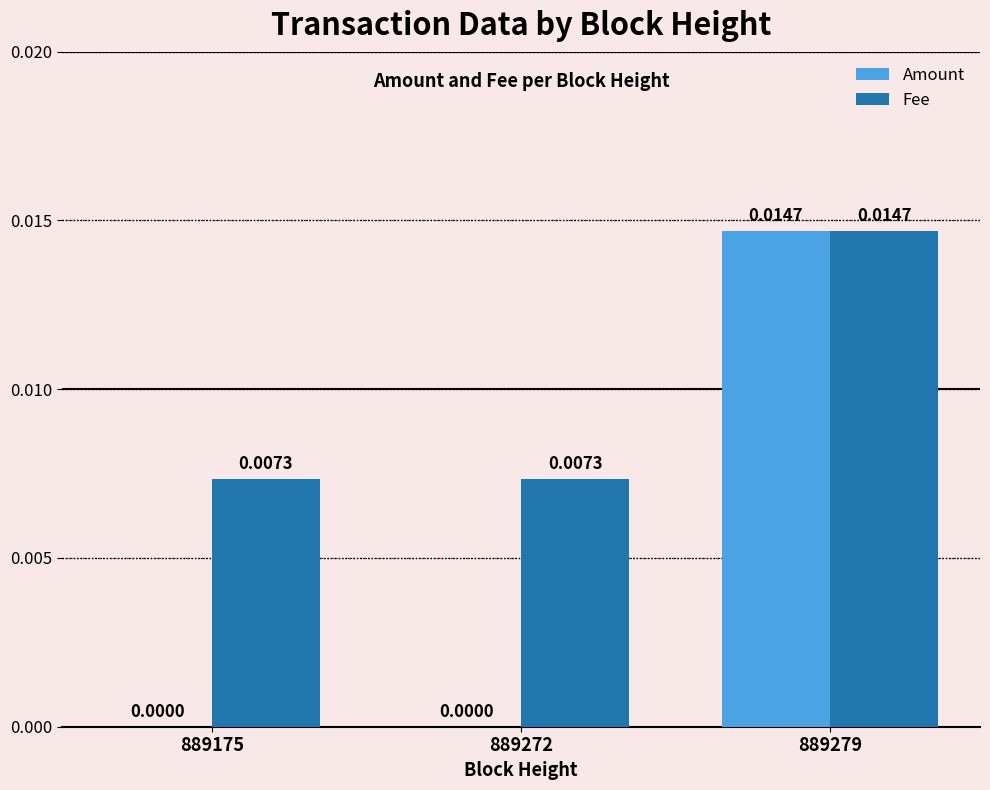

Are the bars horizontal?

No